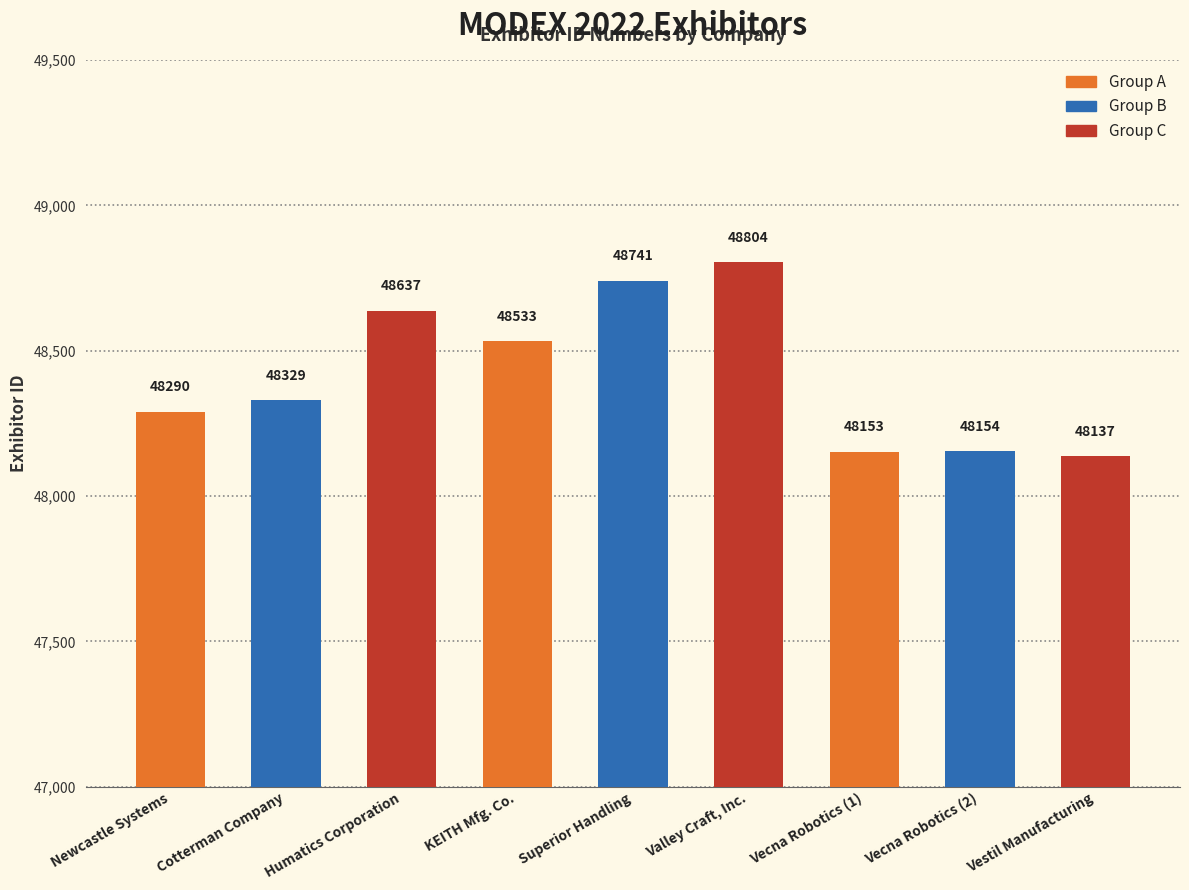

Which has a higher value, Vestil Manufacturing or Vecna Robotics (1)?

Vecna Robotics (1)